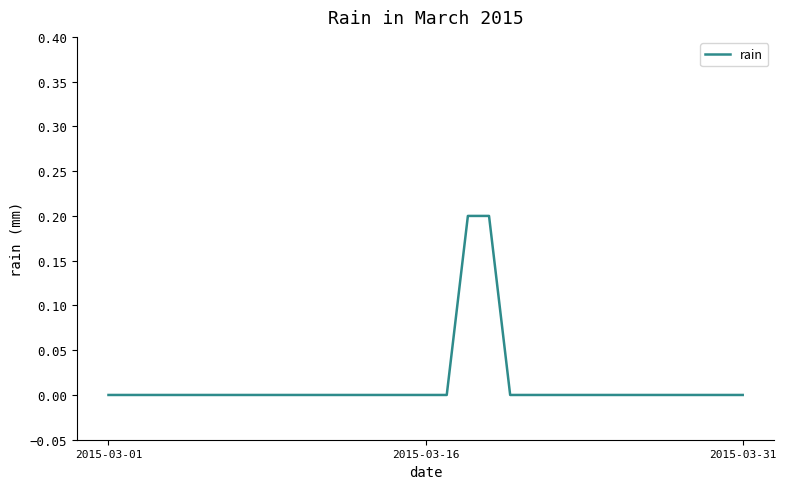

Does the chart display data point markers on the line(s)?

No